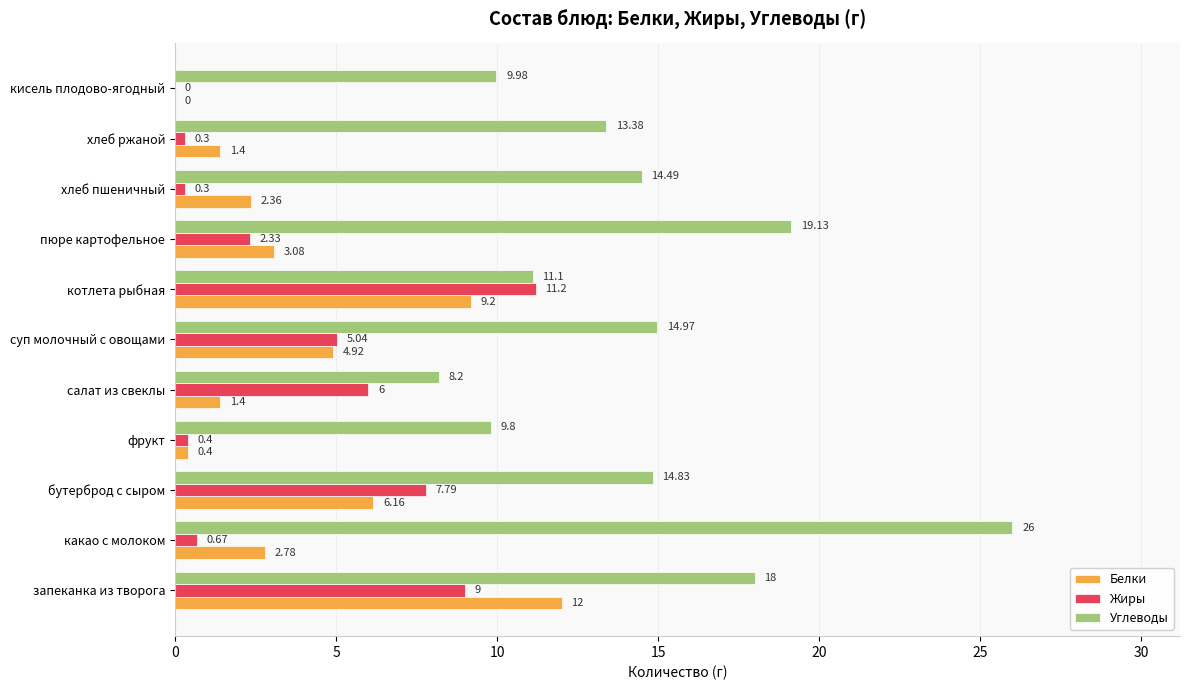

Where is Белки nearest to the value 6?

бутерброд с сыром